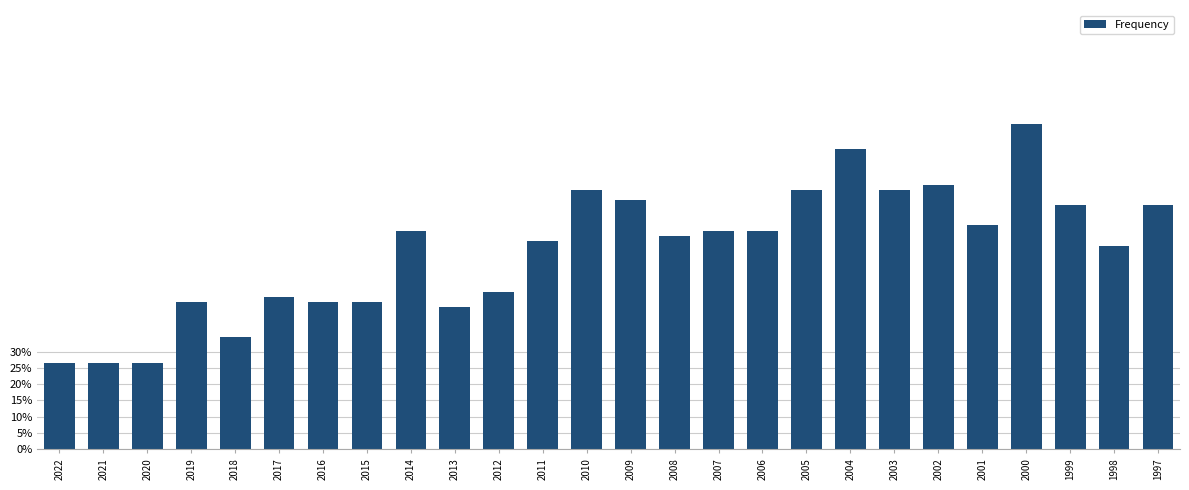

What is the smallest value displayed?

0.3